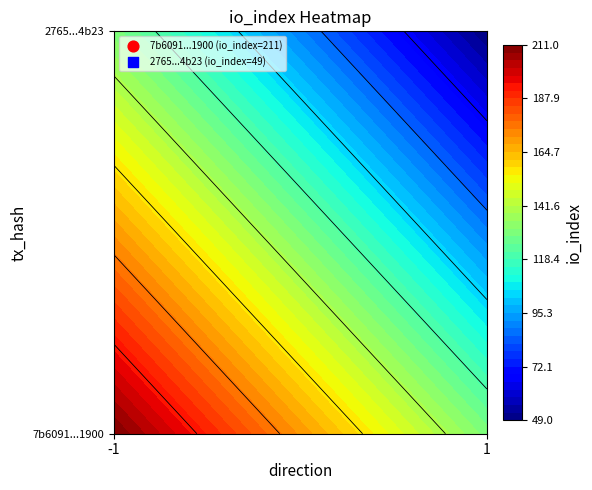

Which series has the largest total across all categories?

7b6091794b07c567bafeb638e2e6d9cb42e1900